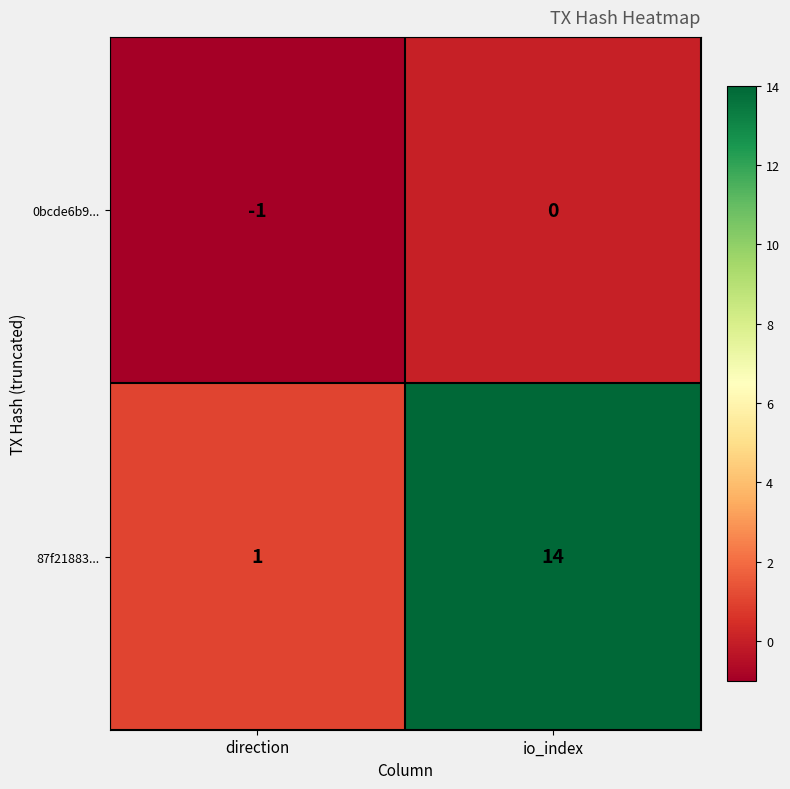

The value of 87f21883... at io_index is 14. True or false?

True